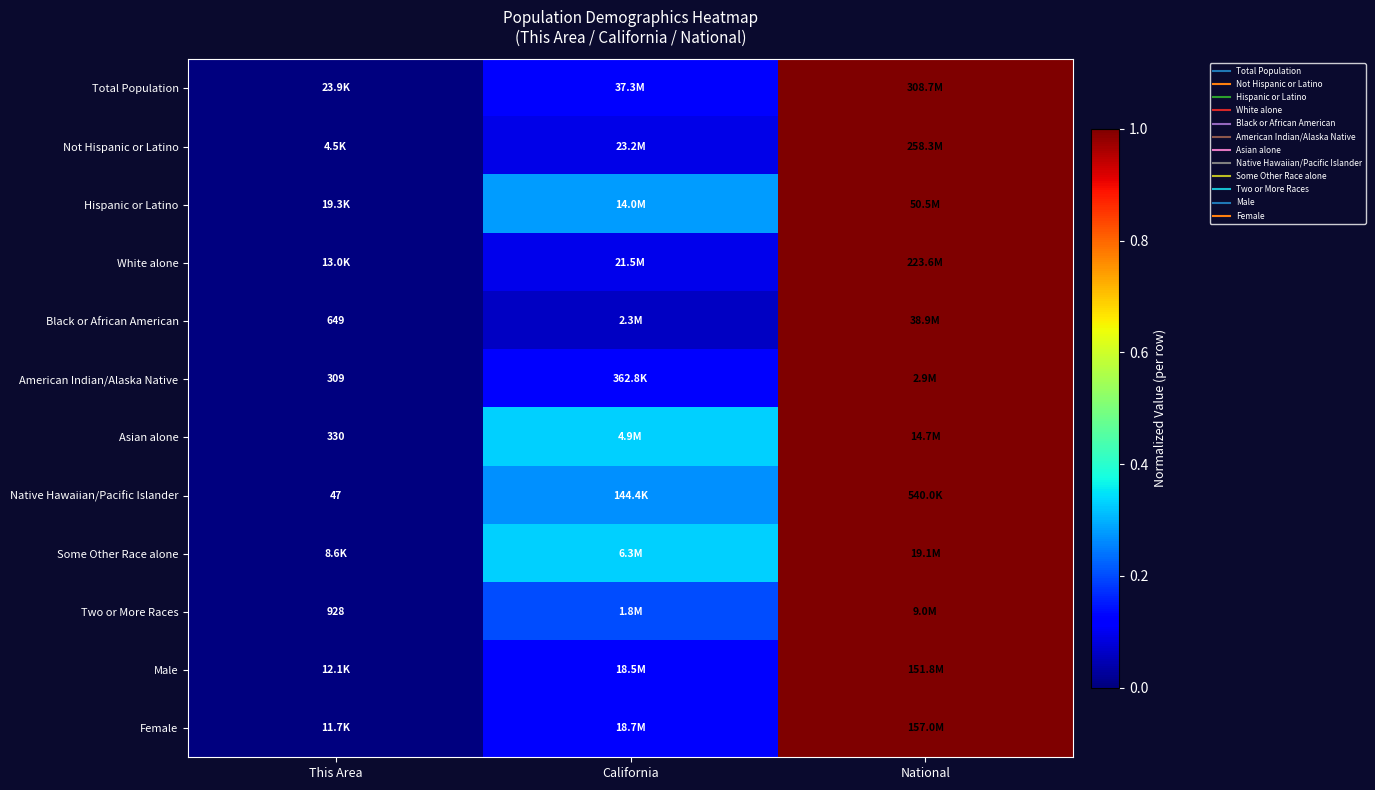

Rank the categories by Two or More Races value from highest to lowest.

National, California, This Area